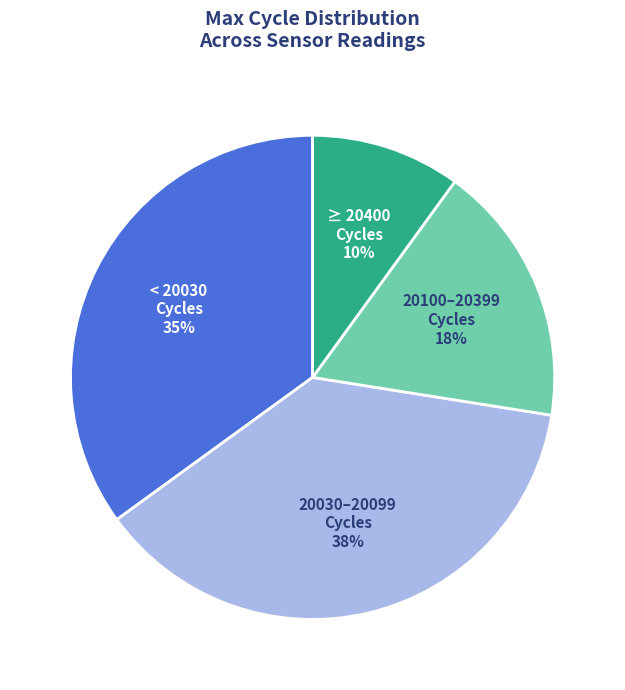

Does any single category account for the majority?

No